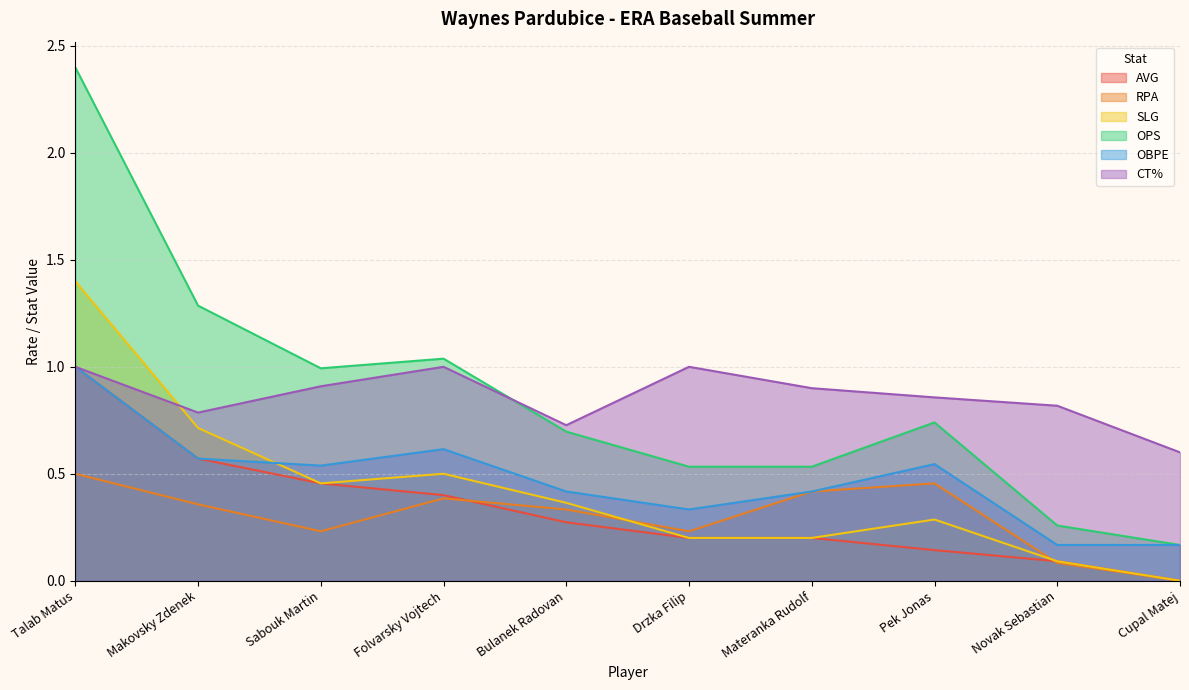

In CT%, how many points are higher than both neighbors (excluding endpoints)?

2